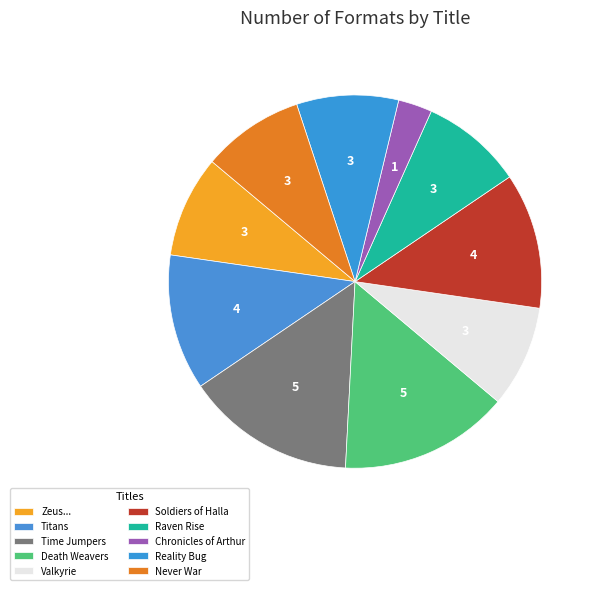

Count the number of slices in the pie.

10